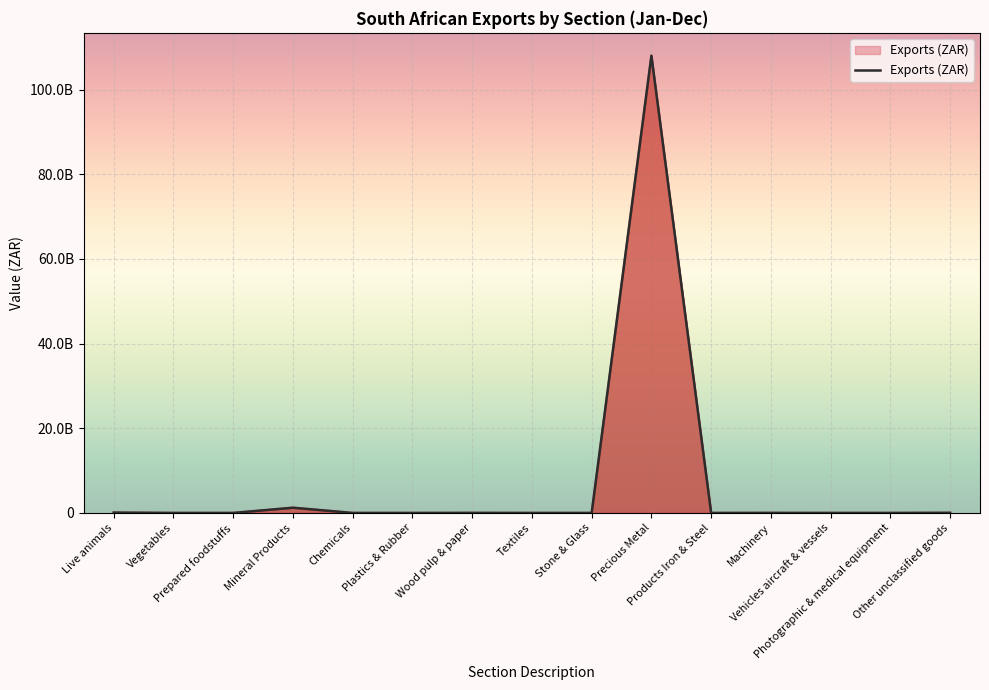

What is the difference between the maximum and minimum values?

107994399079.0